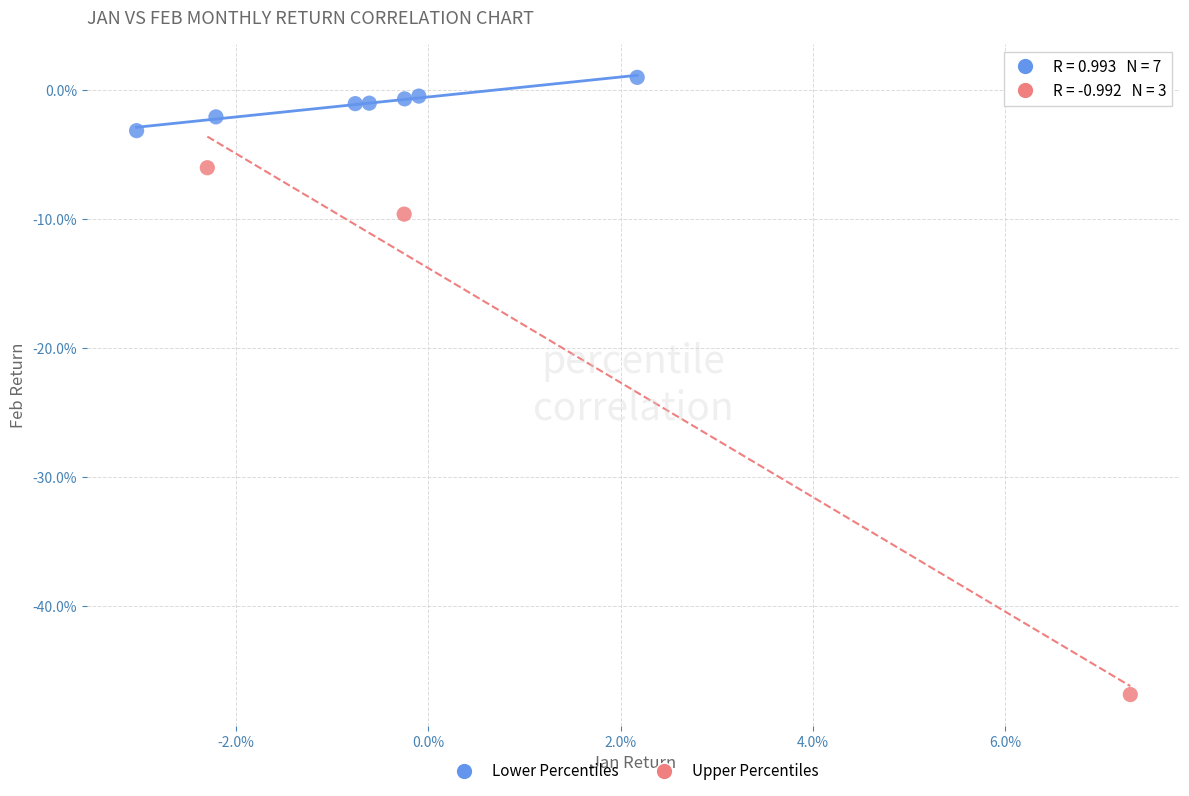

What are all the series names shown in the legend?

Lower Percentiles, Upper Percentiles